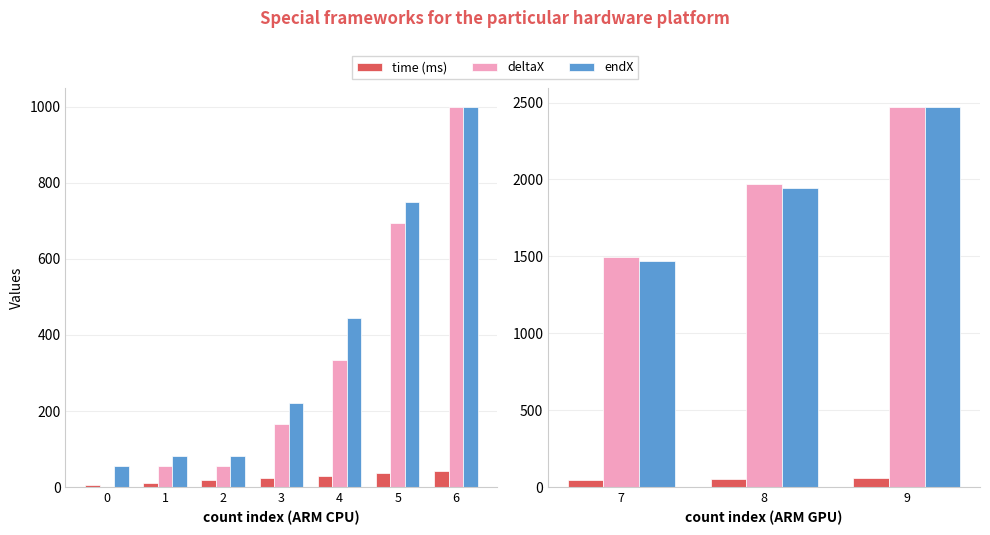

Is it true that deltaX equals 2622 at 8?

False